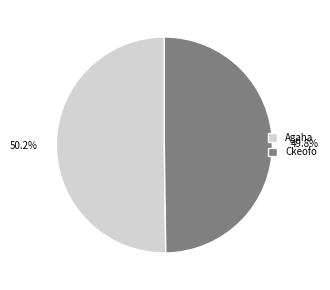

What is the ratio of the value at Ckeofo to the value at Agaha?

1.0